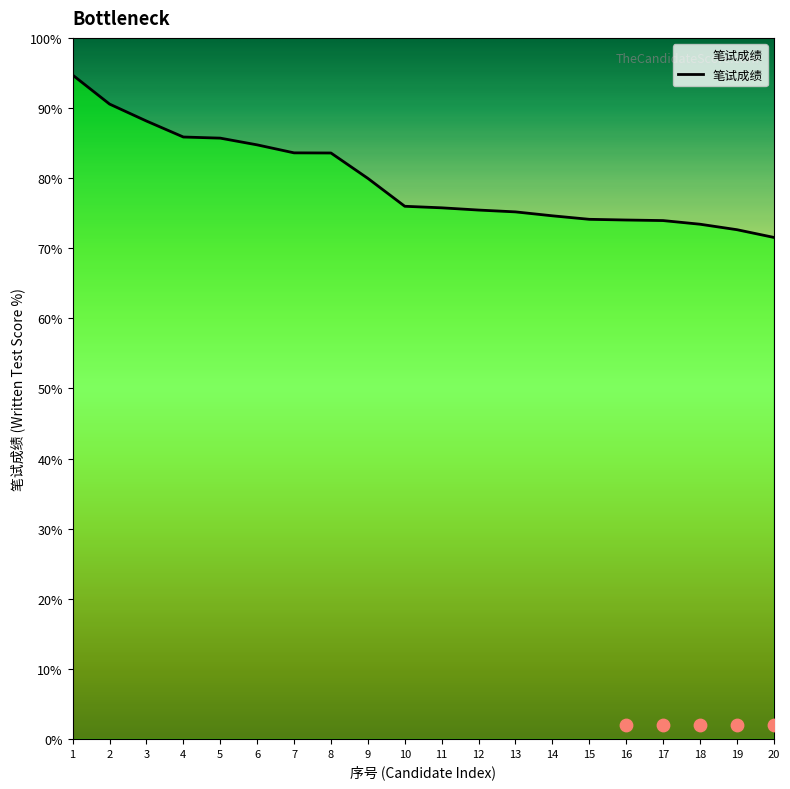

Approximately how many times larger is the value at 14 compared to 4?

0.9